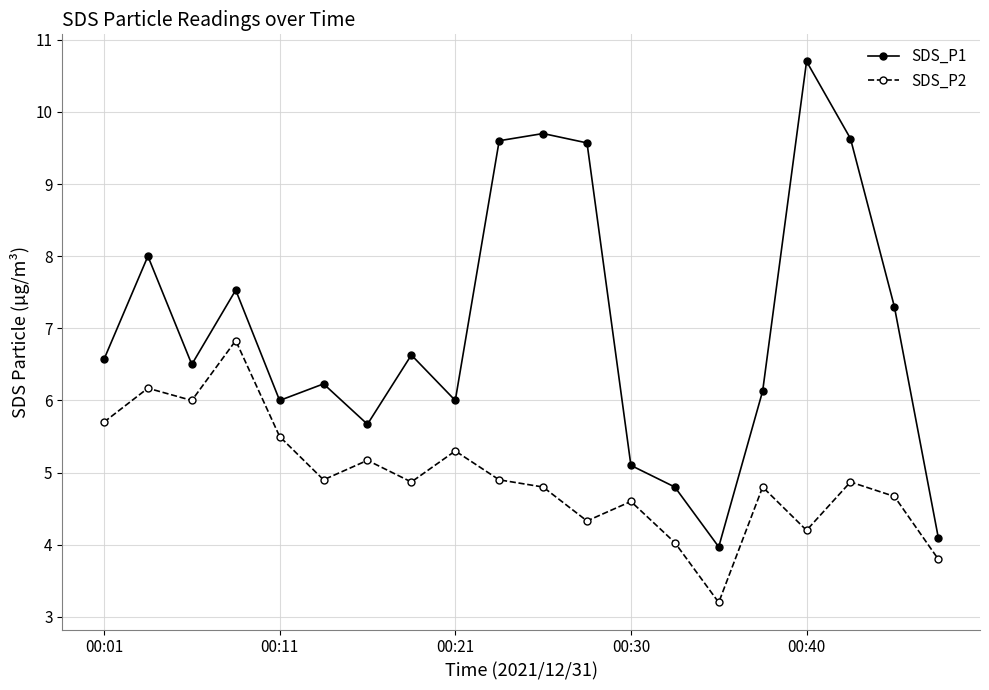

What are all the series names shown in the legend?

SDS_P1, SDS_P2